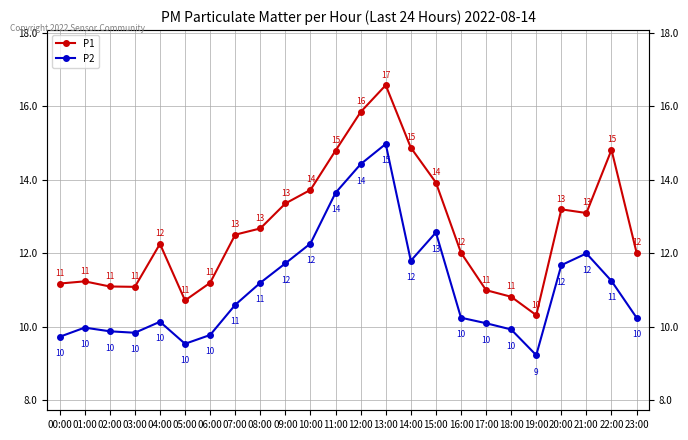

What is the sum of the P2 values at 02:00 and 06:00?

19.7